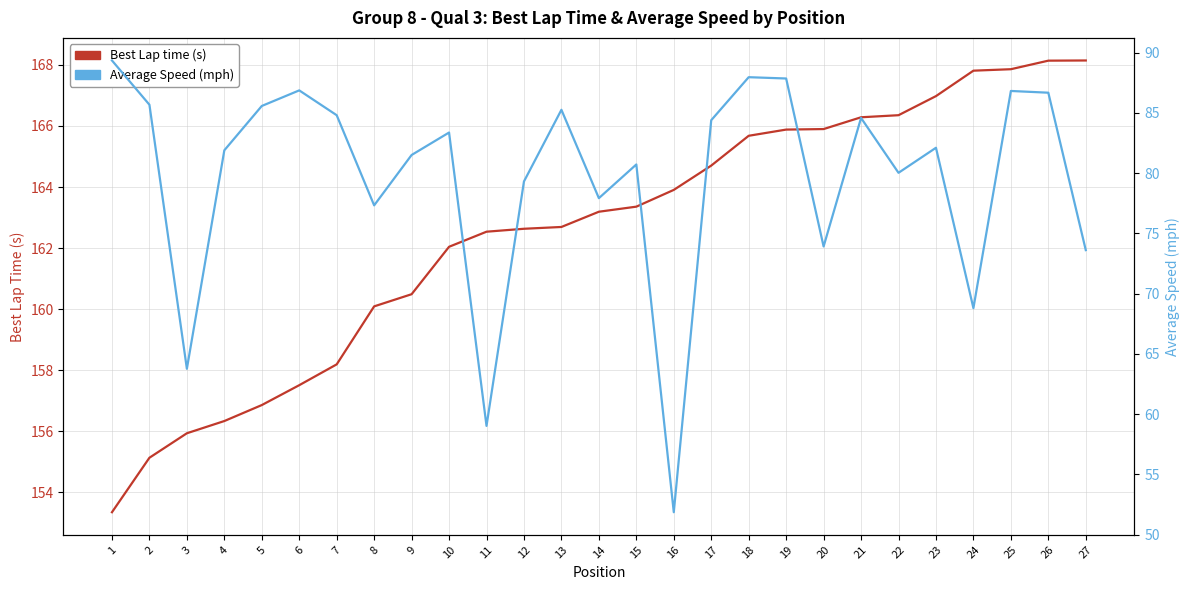

How many lines are shown in the chart?

2